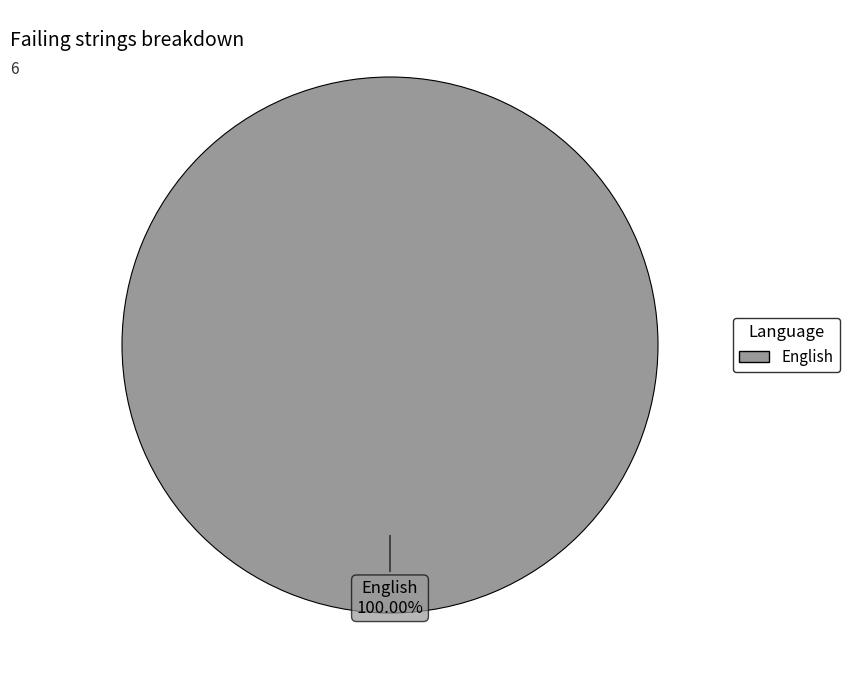

Is there any slice that represents more than half of the pie?

Yes